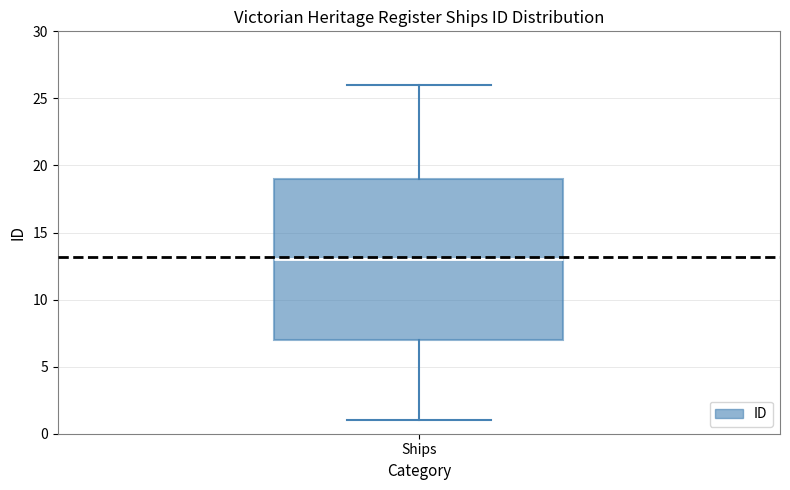

Where does the upper whisker of the box for Ships end on the y-axis? The values are not printed on the chart, so give them approximately, as read against the axis.

26